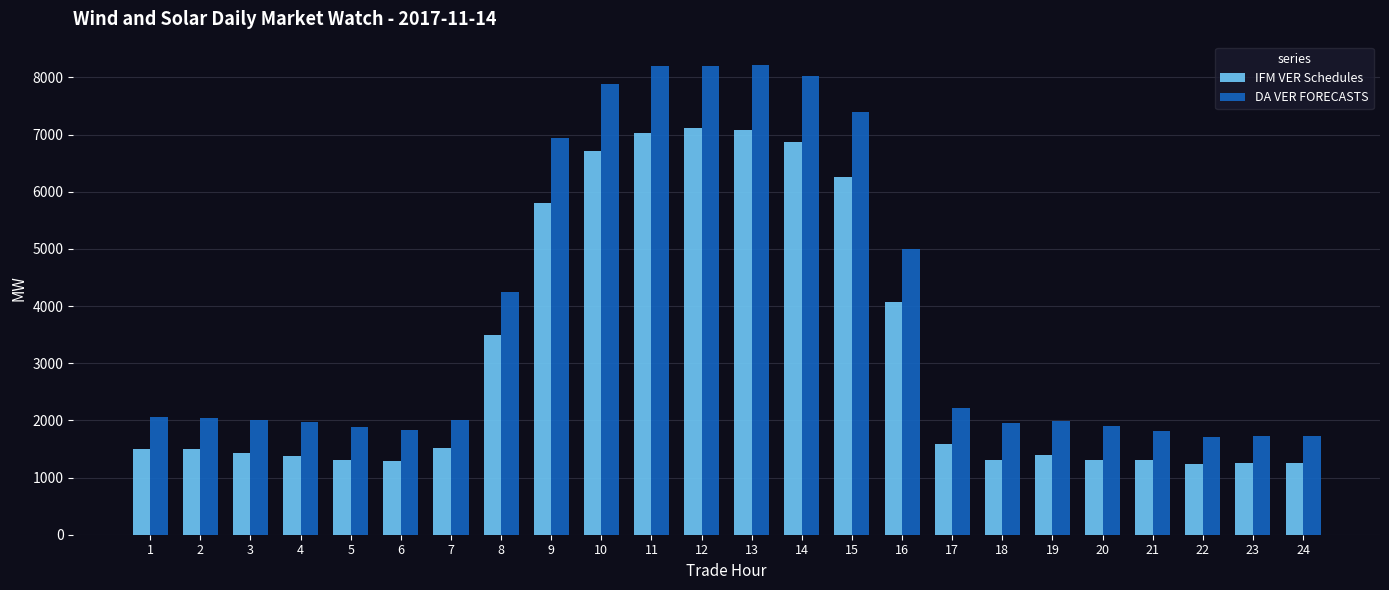

True or false: IFM VER Schedules has a value of 1520.0 at 7.

True